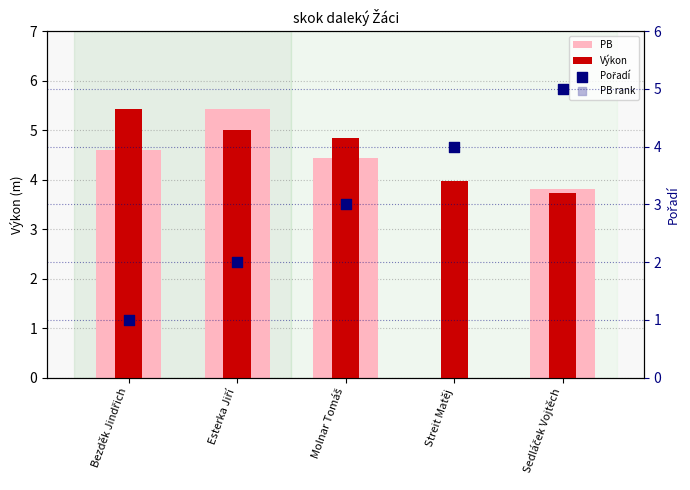

Which series has the largest total across all categories?

Výkon